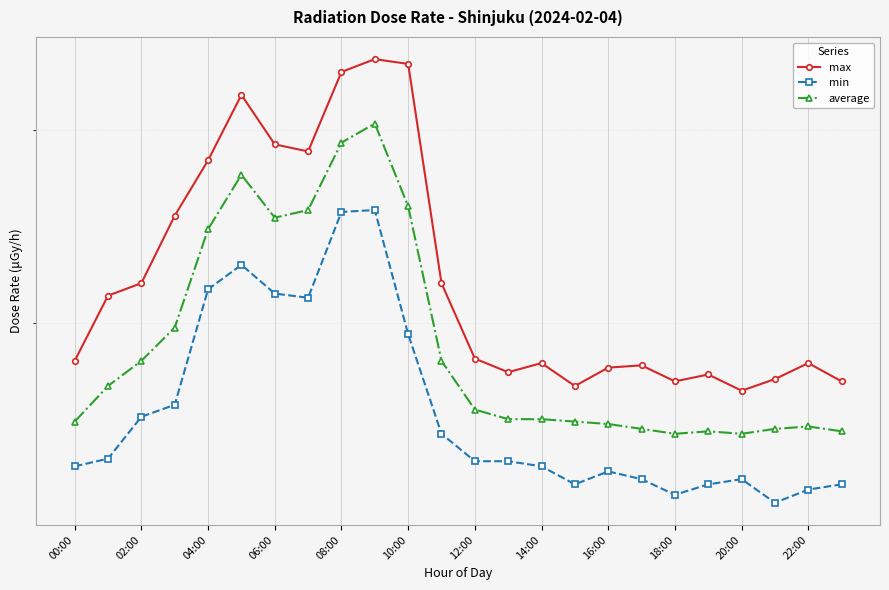

Count the average values in the range 0 to 1.

24